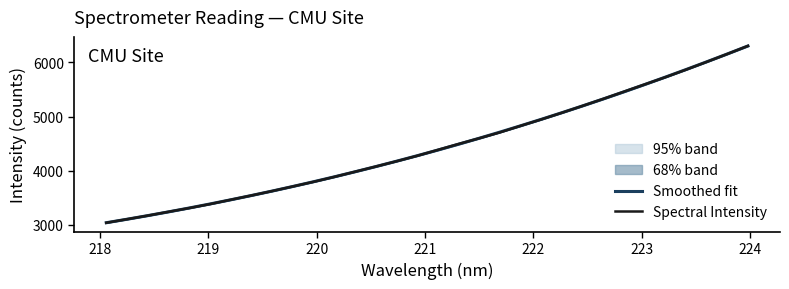

True or false: Smoothed fit and Spectral Intensity intersect in this chart.

True